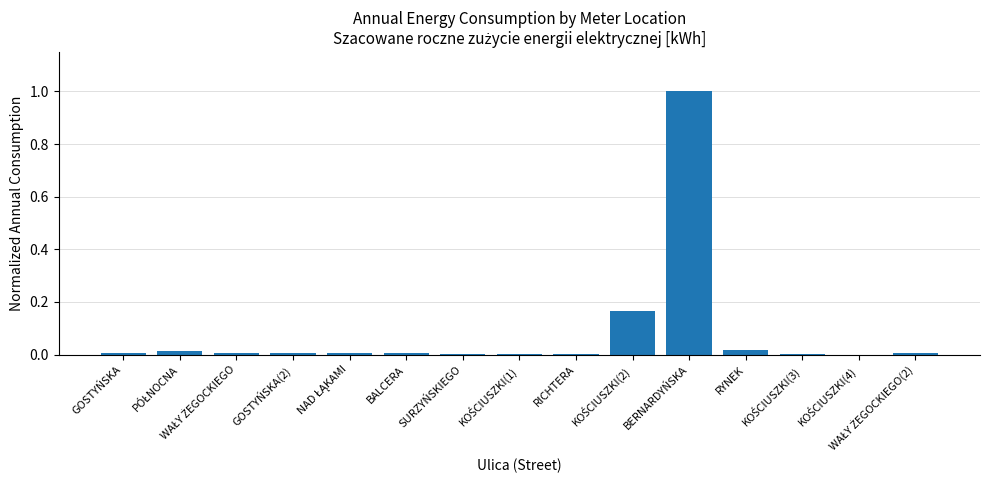

Are the bars grouped side by side (vs. stacked)?

No